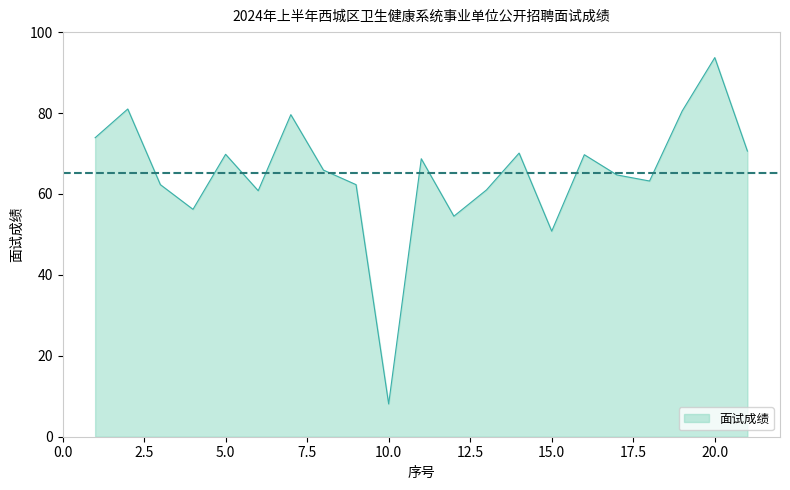

What is the minimum value shown in the chart?

8.1